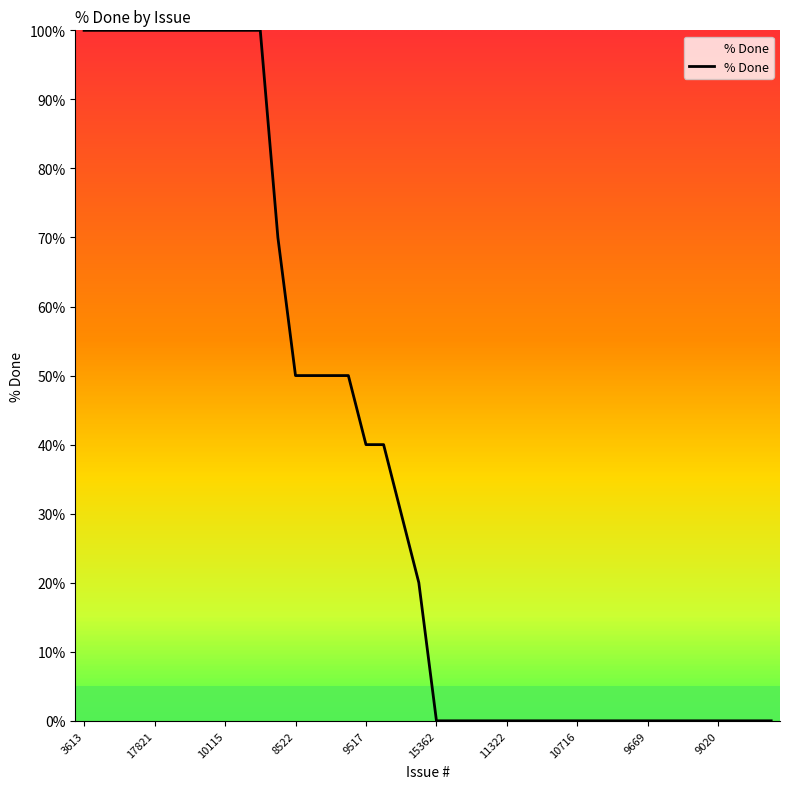

What is the greatest value displayed?

100